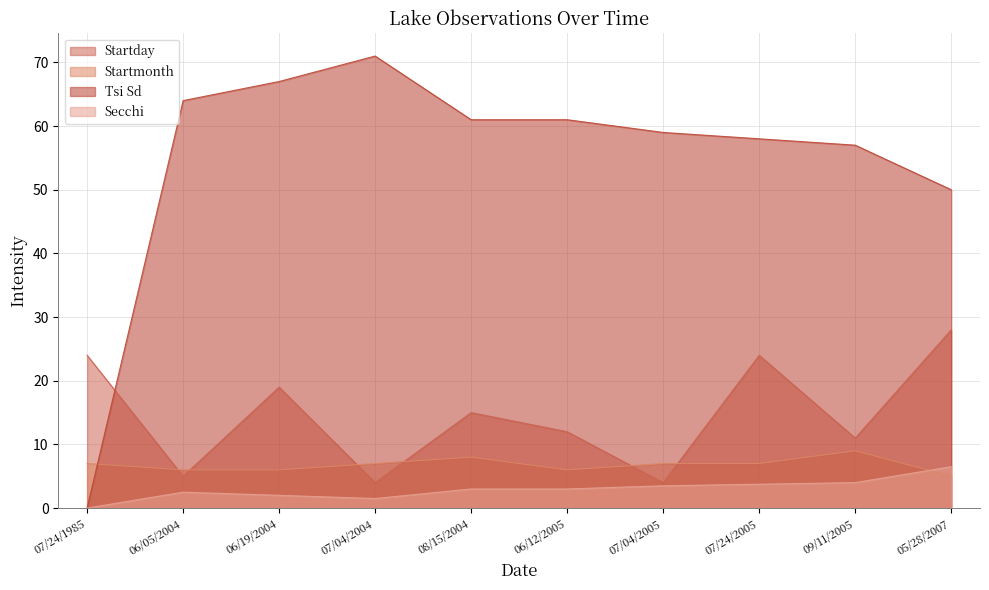

What is the difference between the Startday values at 06/12/2005 and 09/11/2005?

1.0